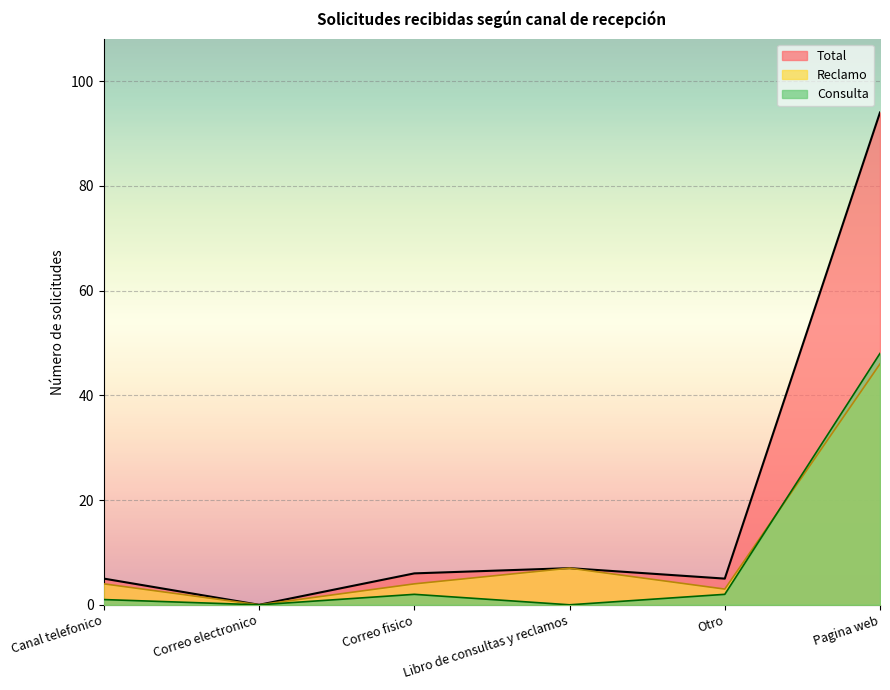

At how many categories does at least one series exceed 82?

1